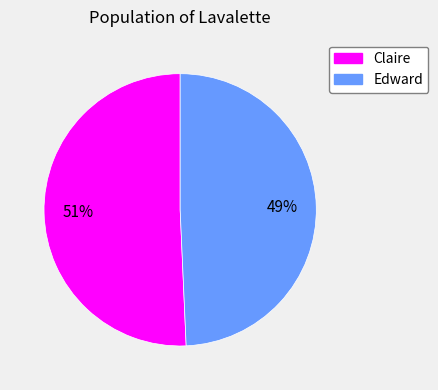

Which category has the biggest portion of the pie?

Claire